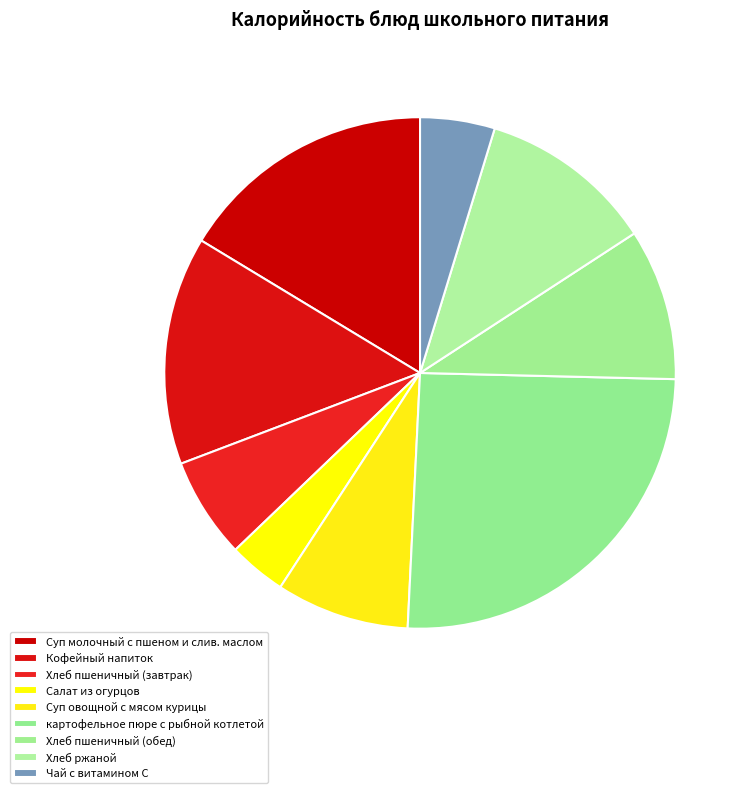

Rank the categories by value from lowest to highest.

Салат из огурцов, Чай с витамином С, Хлеб пшеничный (завтрак), Суп овощной с мясом курицы, Хлеб пшеничный (обед), Хлеб ржаной, Кофейный напиток, Суп молочный с пшеном и слив. маслом, картофельное пюре с рыбной котлетой